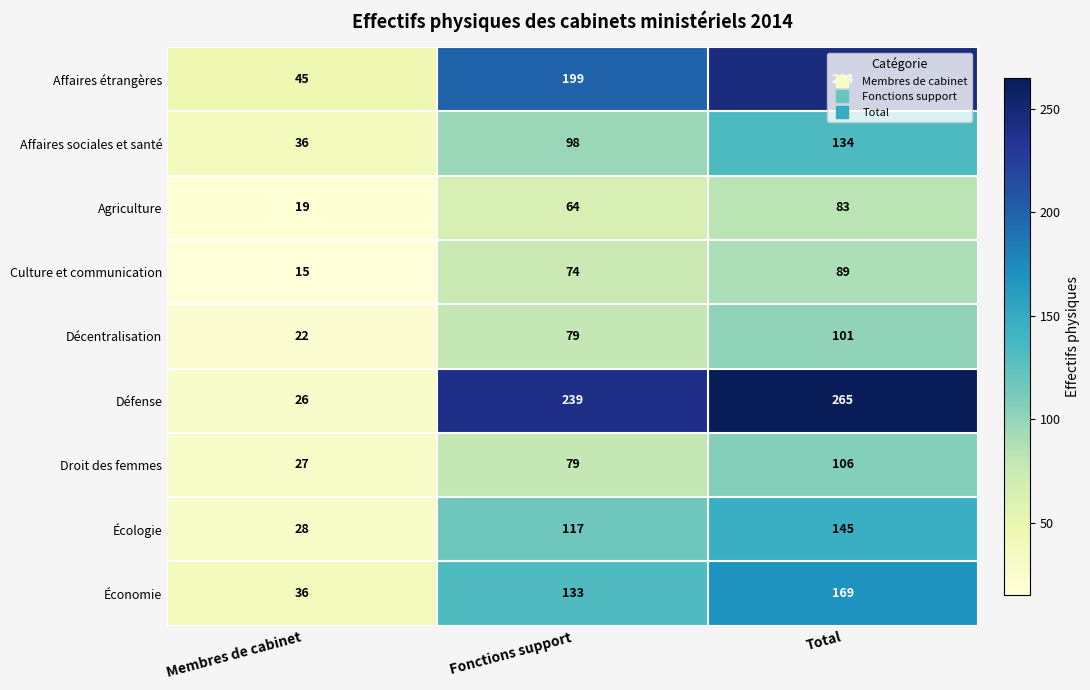

Read the Agriculture value at Fonctions support.

64